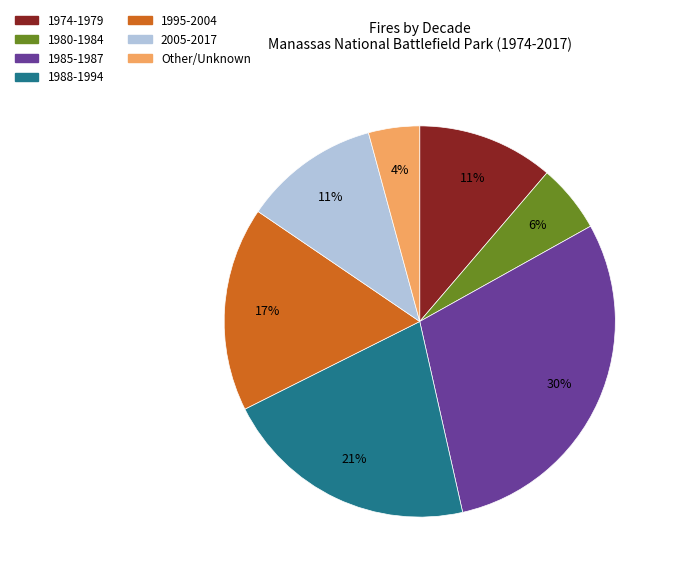

To the nearest percent, what percentage of the pie is 2005-2017?

11%